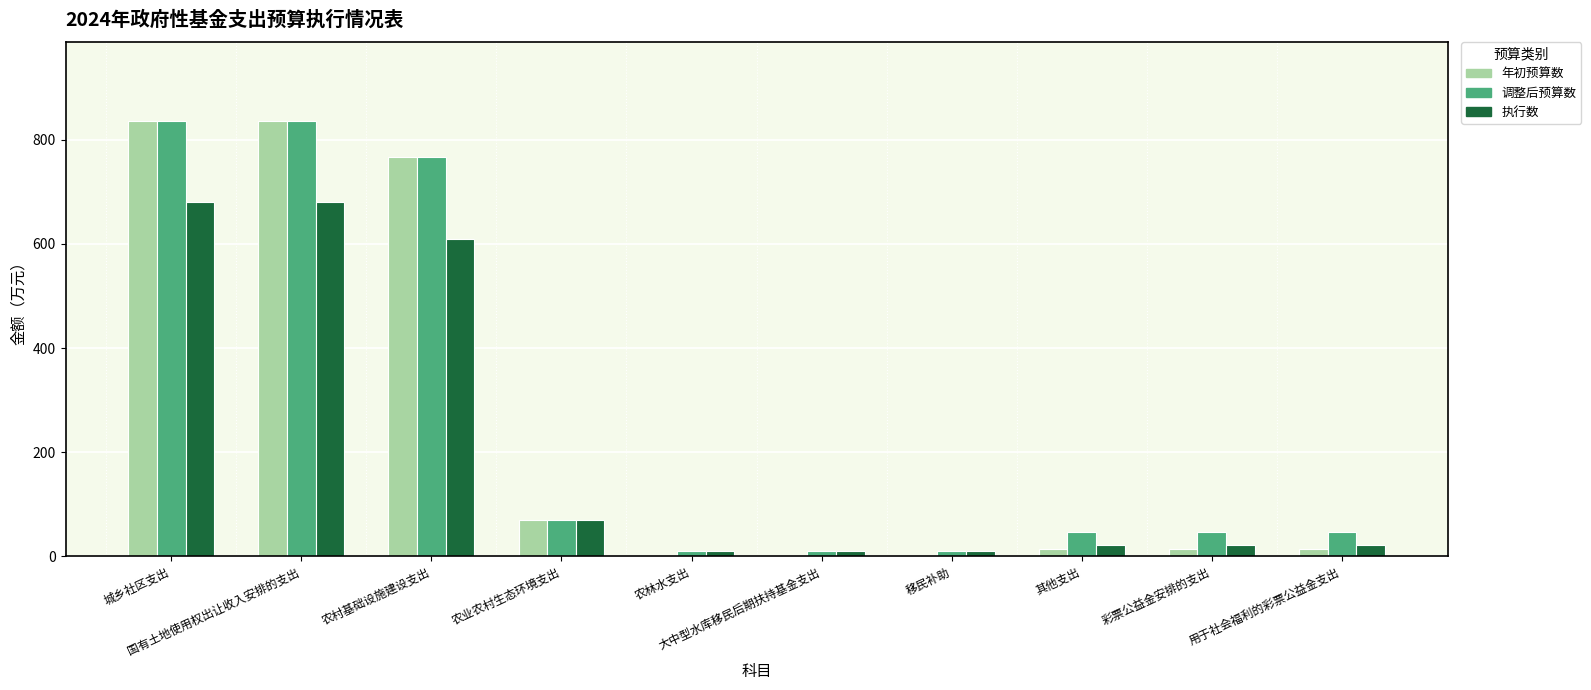

What is the sum of all 调整后预算数 values?

2683.0